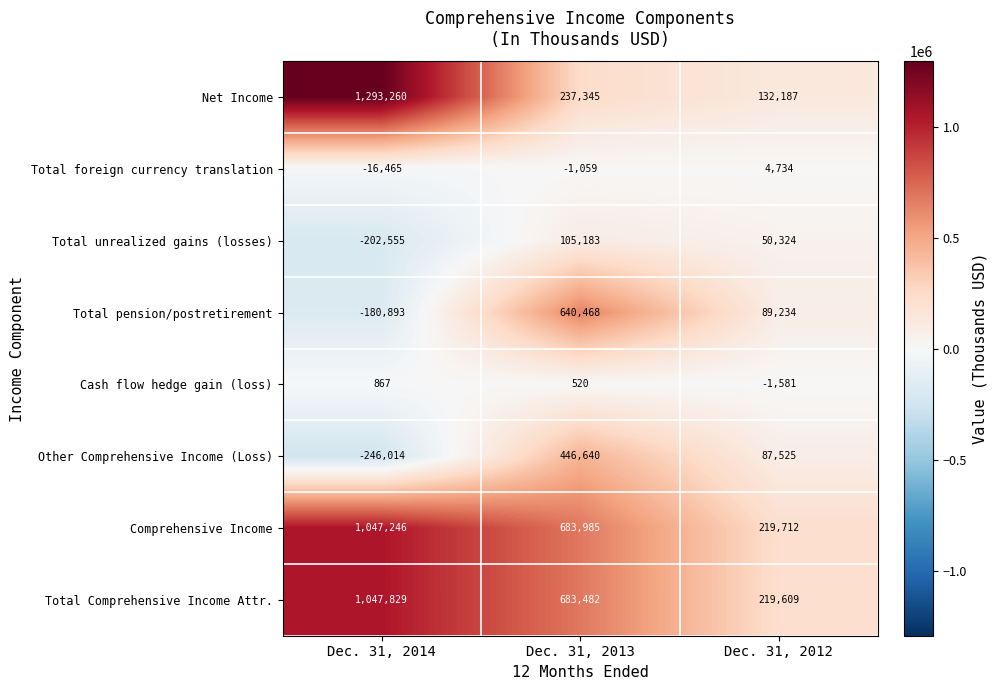

The Other Comprehensive Income (Loss) series shows 446640 at Dec. 31, 2013. True or false?

True